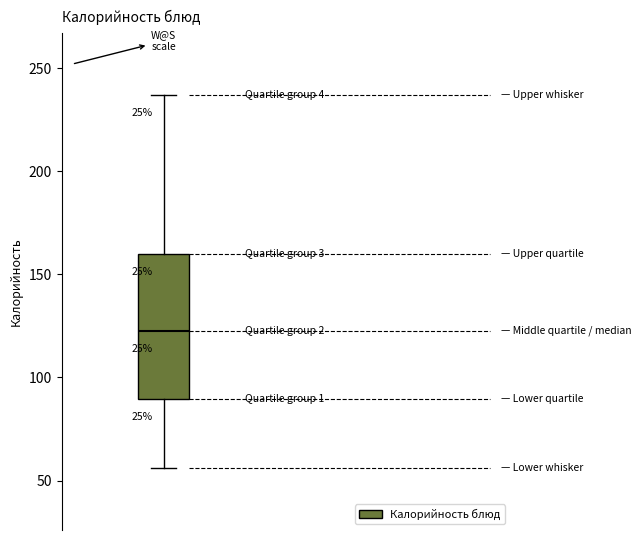

Read this box plot against the y-axis: the position of the median line, the range covered by the box, and the ends of both whiskers. The values are not printed on the chart, so give them approximately, as read against the axis.

median 125, box 90 to 160, whiskers 55 to 235